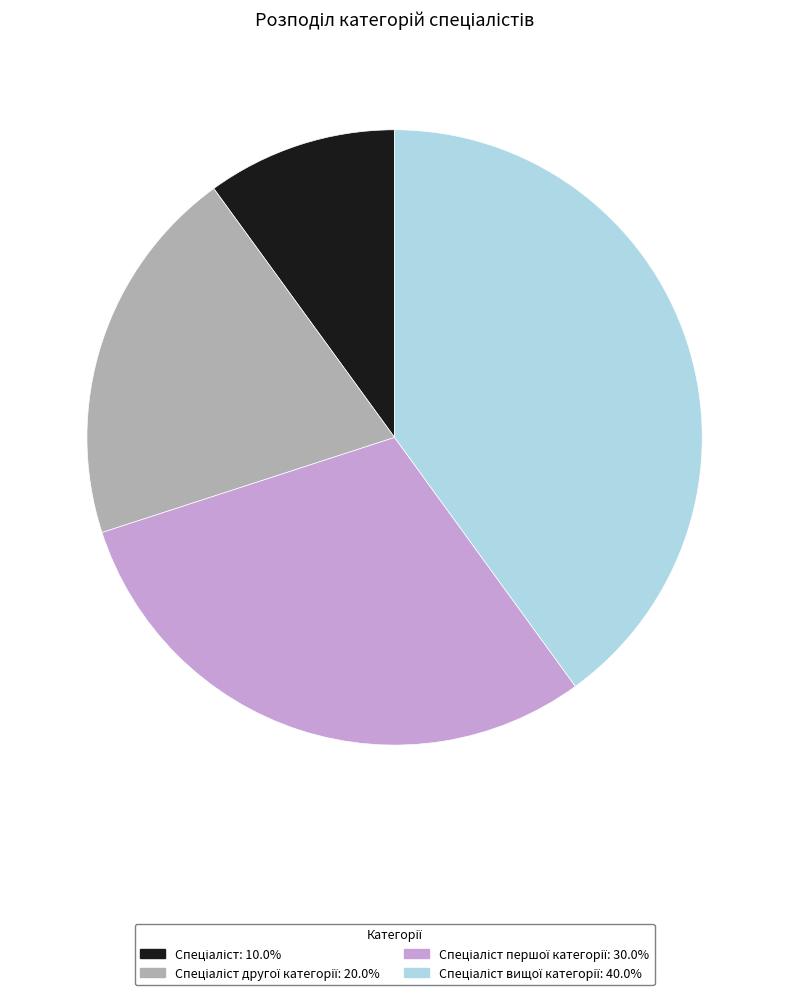

Is there a majority slice in this chart?

No